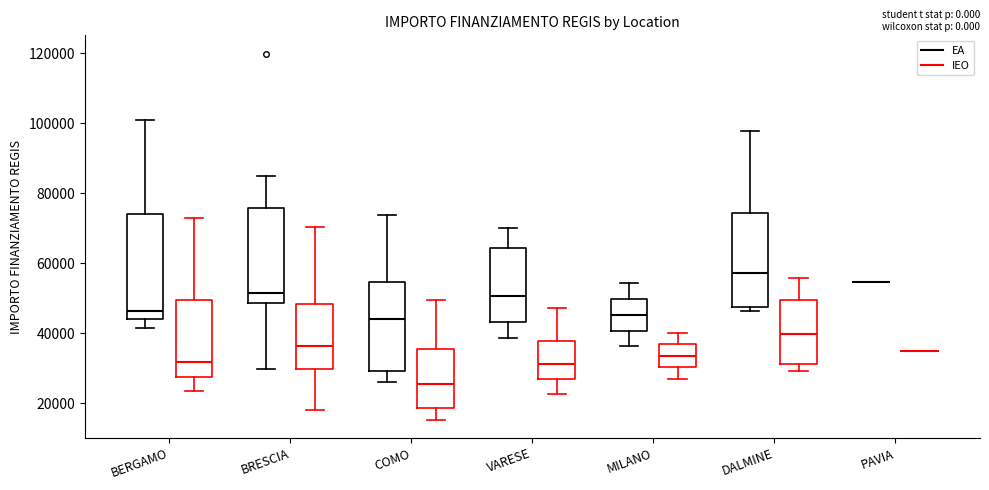

Reading left to right, read every box against the y-axis: the position of its median line, the range the box covers, and the ends of its whiskers. The values are not printed on the chart, so give them approximately, as read against the axis.

BERGAMO (EA): median 46000, box 44000 to 74000, whiskers 42000 to 100000
BERGAMO (IEO): median 32000, box 28000 to 50000, whiskers 24000 to 72000
BRESCIA (EA): median 52000, box 48000 to 76000, whiskers 30000 to 84000
BRESCIA (IEO): median 36000, box 30000 to 48000, whiskers 18000 to 70000
COMO (EA): median 44000, box 30000 to 54000, whiskers 26000 to 74000
COMO (IEO): median 26000, box 18000 to 36000, whiskers 16000 to 50000
VARESE (EA): median 50000, box 44000 to 64000, whiskers 38000 to 70000
VARESE (IEO): median 32000, box 26000 to 38000, whiskers 22000 to 48000
MILANO (EA): median 46000, box 40000 to 50000, whiskers 36000 to 54000
MILANO (IEO): median 34000, box 30000 to 36000, whiskers 26000 to 40000
DALMINE (EA): median 58000, box 48000 to 74000, whiskers 46000 to 98000
DALMINE (IEO): median 40000, box 32000 to 50000, whiskers 30000 to 56000
PAVIA (EA): box collapsed to a line at 54000, whiskers 54000 to 54000
PAVIA (IEO): box collapsed to a line at 34000, whiskers 34000 to 34000